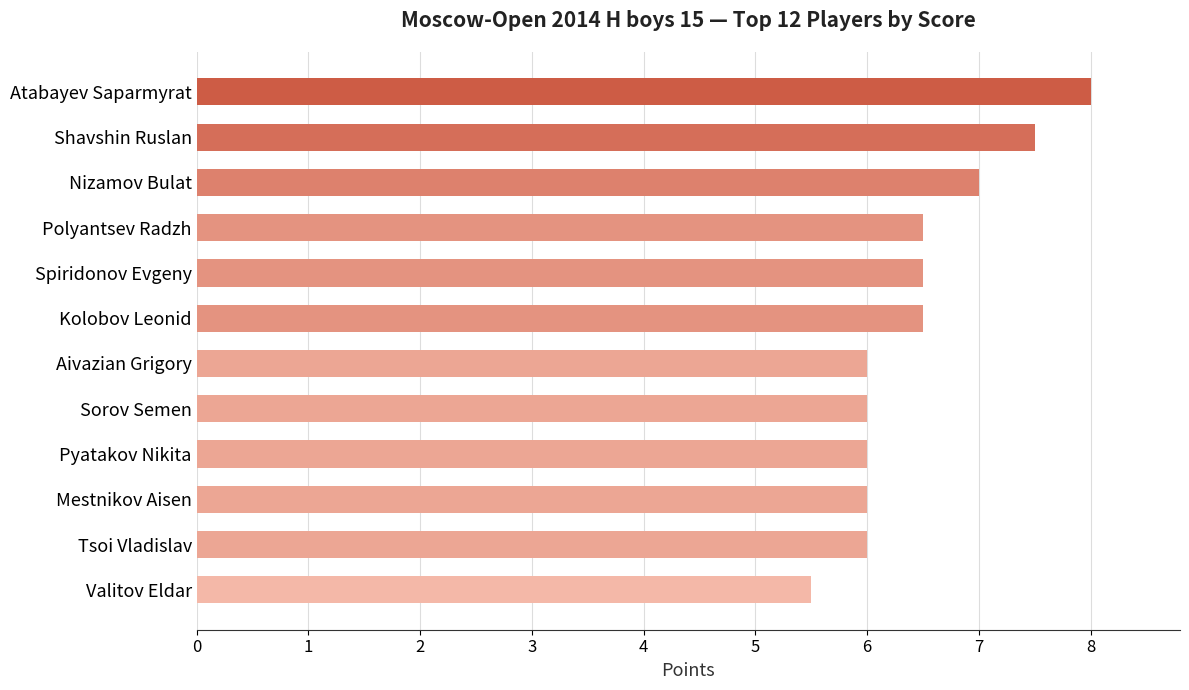

The chart shows a value of 6.0 at Aivazian Grigory. True or false?

True